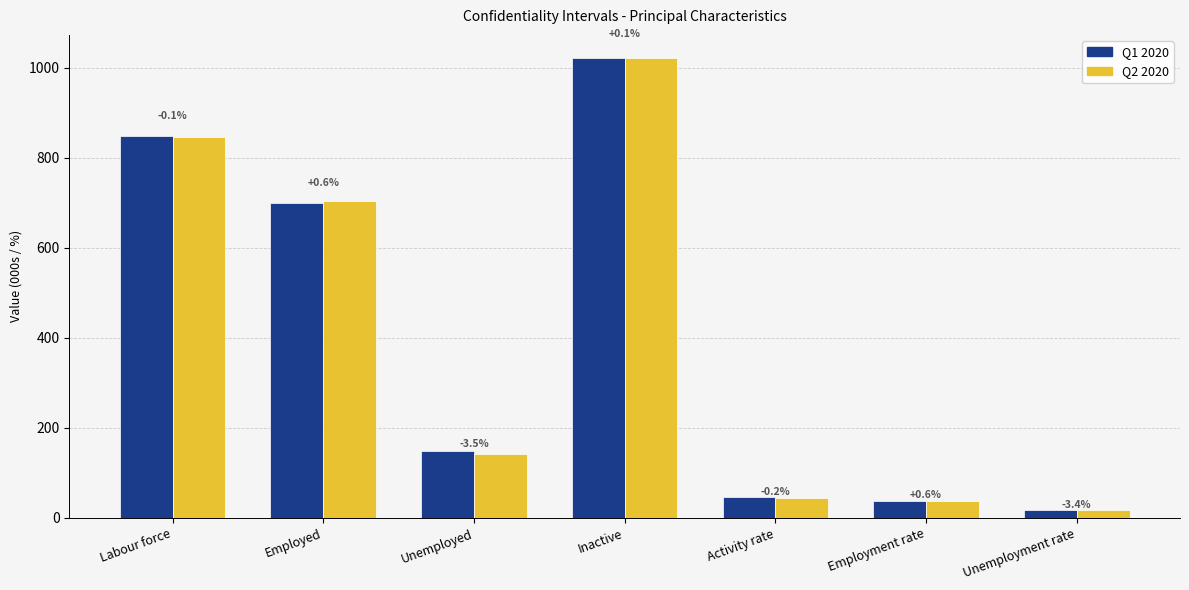

Are the bars horizontal?

No